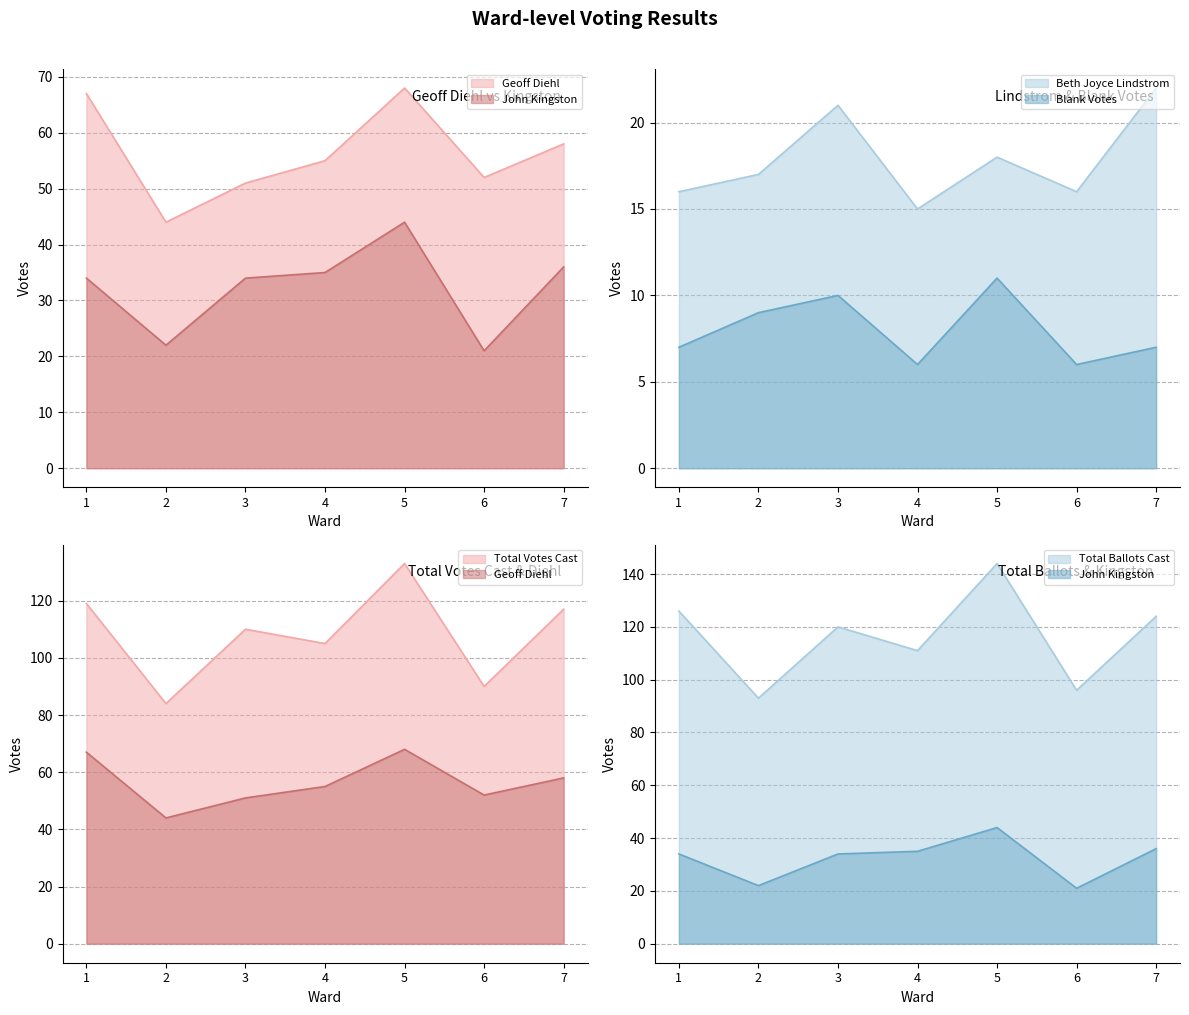

In Geoff Diehl, how many points are higher than both neighbors (excluding endpoints)?

1